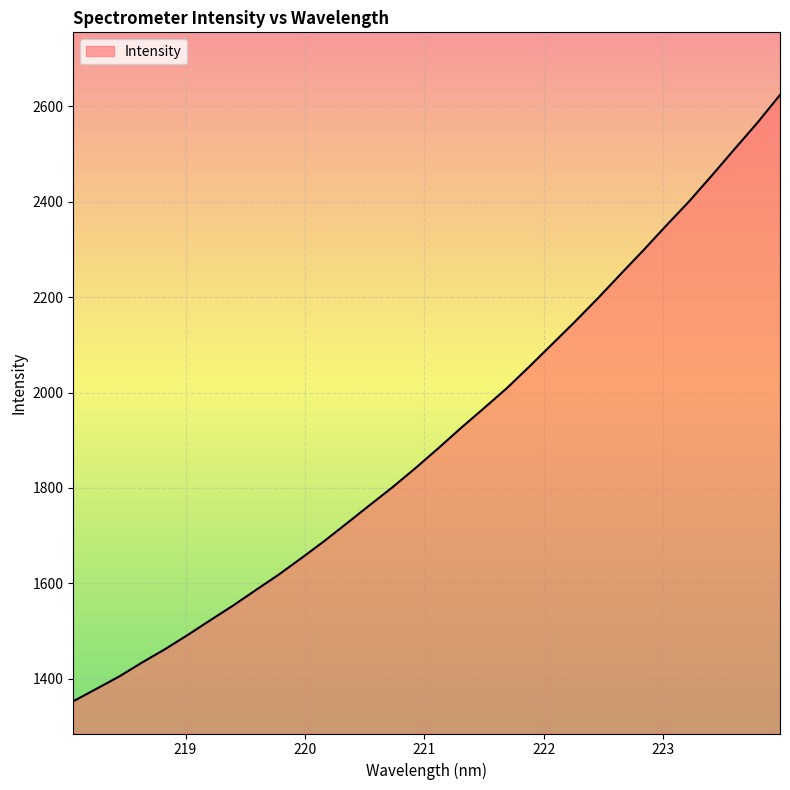

What is the minimum value shown in the chart?

1352.6